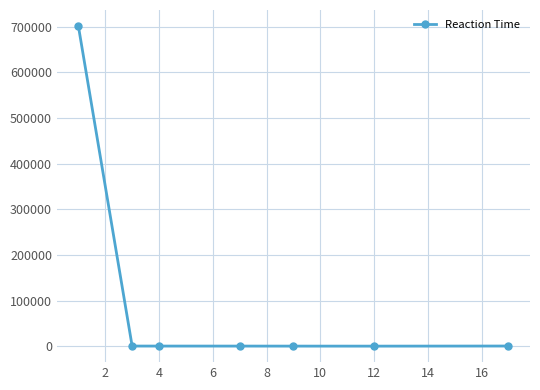

What is the difference between the maximum and minimum values?

701097